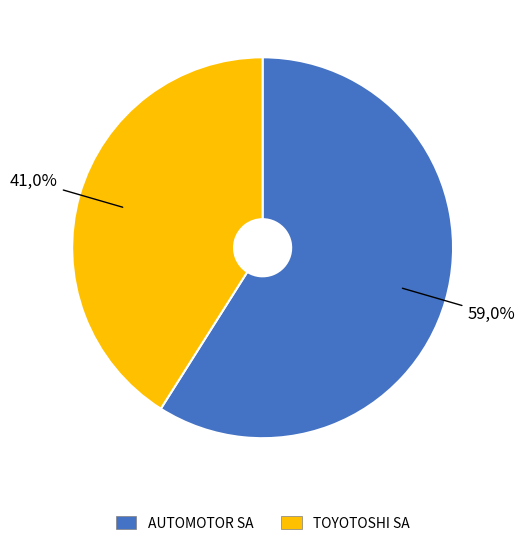

Count the number of slices in the pie.

2